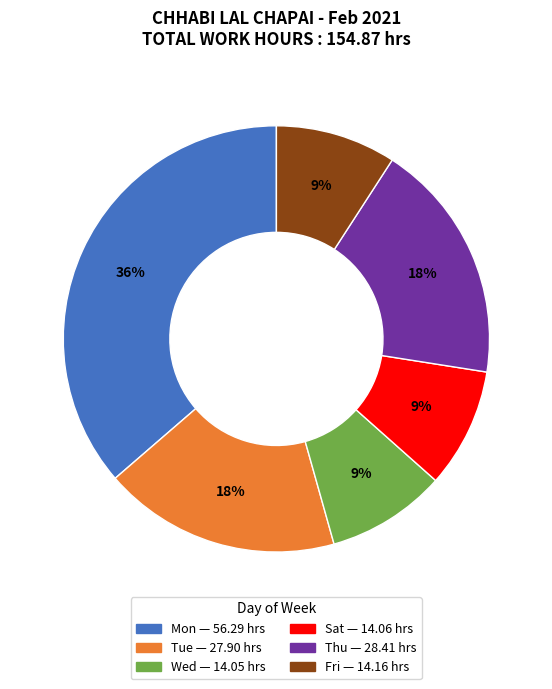

To the nearest percent, what is the average slice percentage?

17%